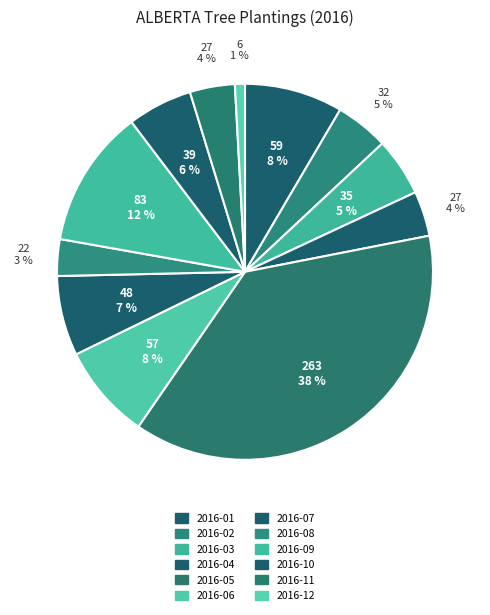

Does 2016-08 account for over 50% of the chart?

No